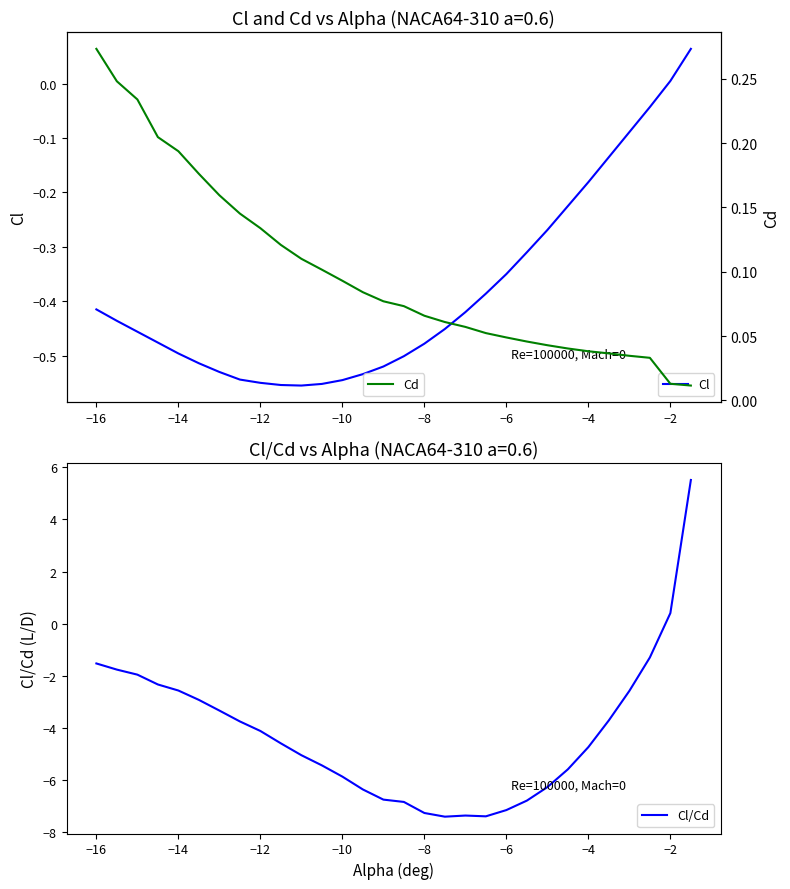

How many positive values does the Cl/Cd series have?

2